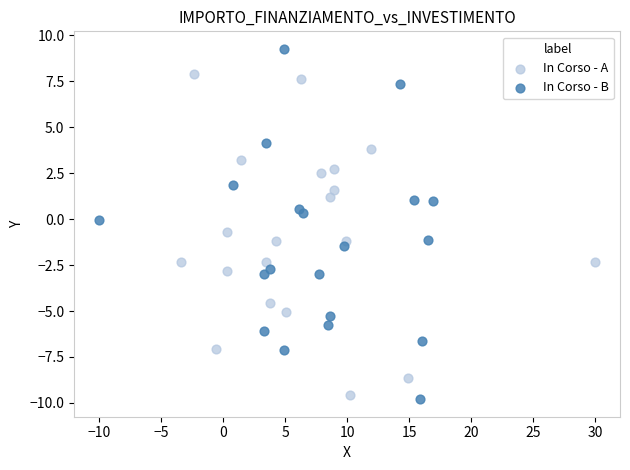

Which series reaches the minimum Y coordinate?

In Corso - B